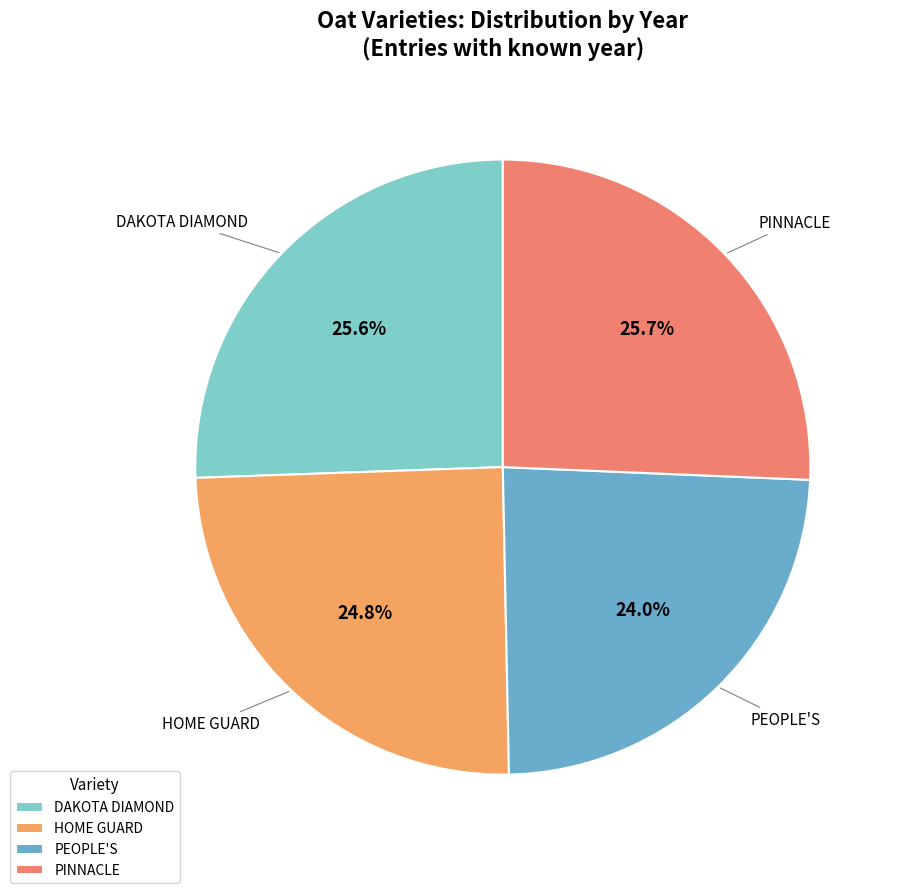

What percentage is the PEOPLE'S slice, to the nearest percent?

24%